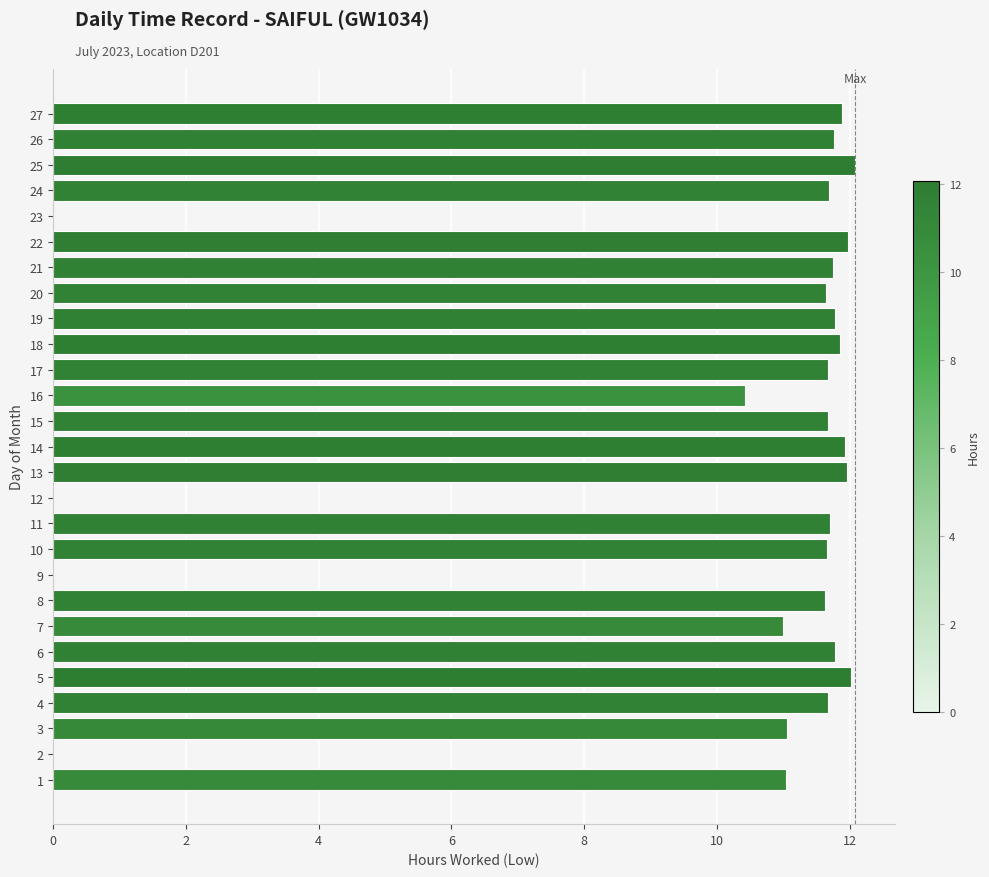

What is the maximum value shown in the chart?

12.1